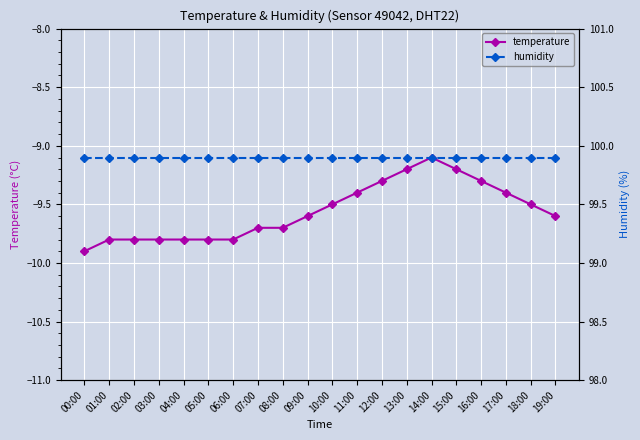

At 12:00, list the series in order from smallest to largest.

temperature, humidity